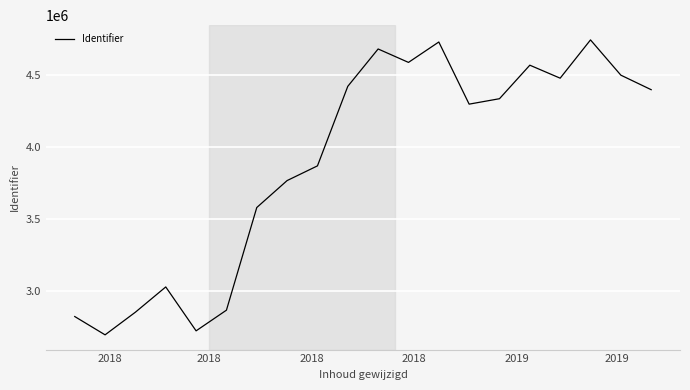

What is the smallest value displayed?

2698815.1